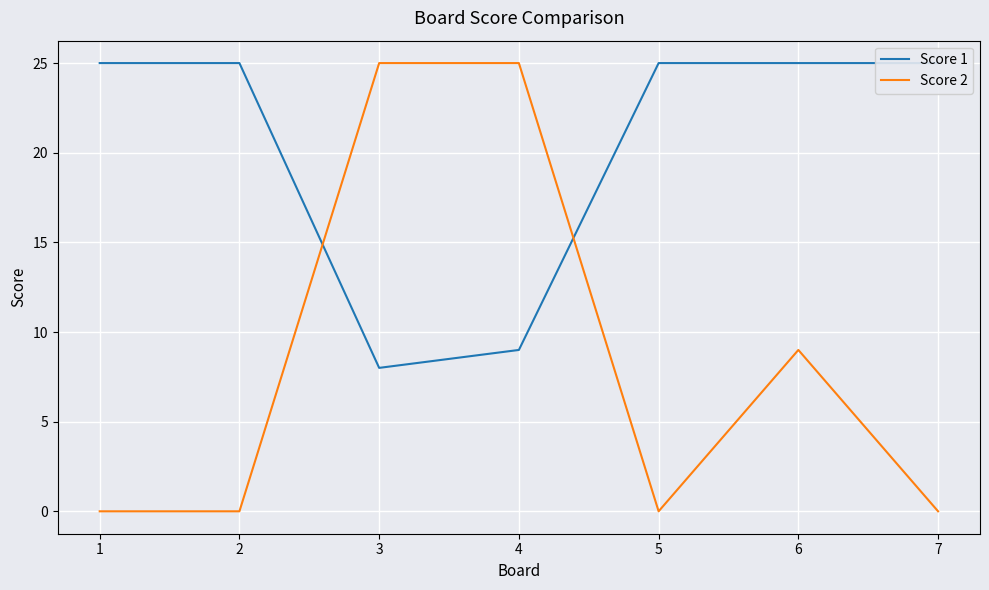

In Score 1, how many points are lower than both neighbors (excluding endpoints)?

1